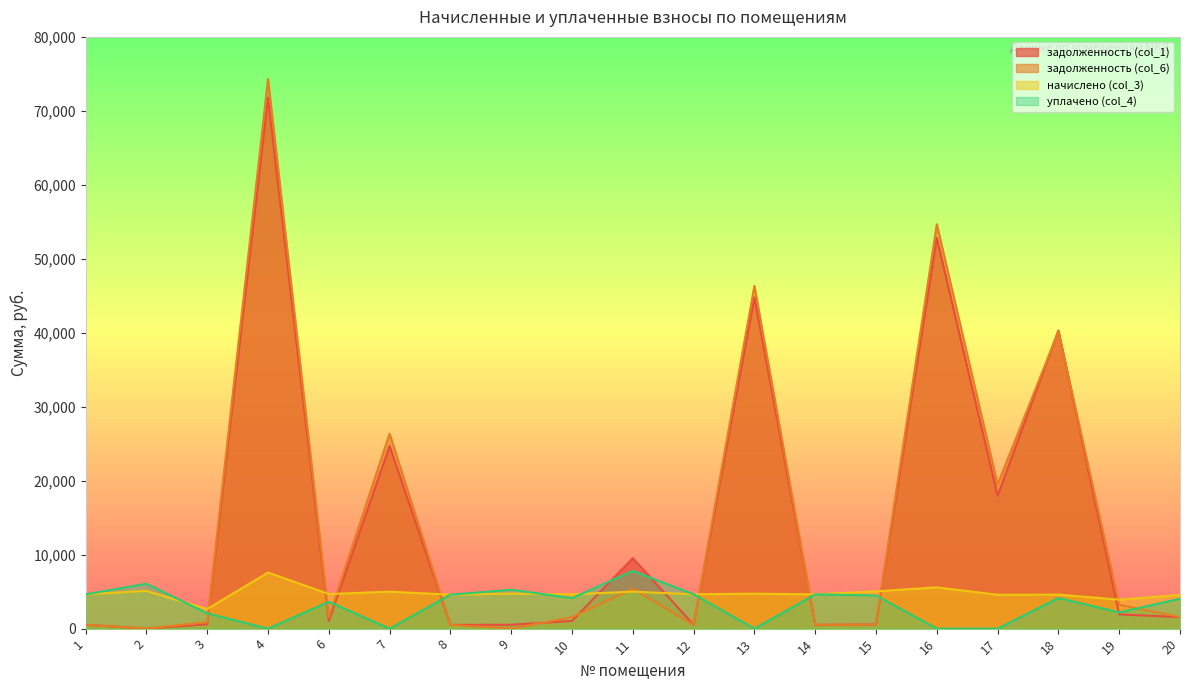

What is the difference between the maximum and minimum values in the задолженность (col_1) series?

71777.8